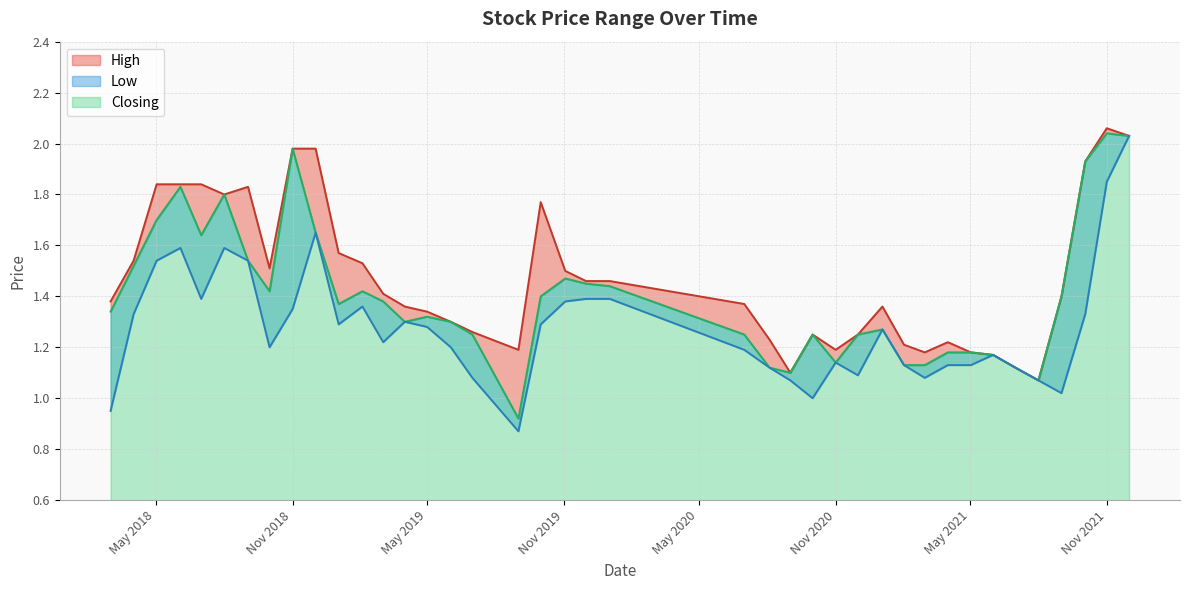

Where is High nearest to the value 1?

01/08/2021